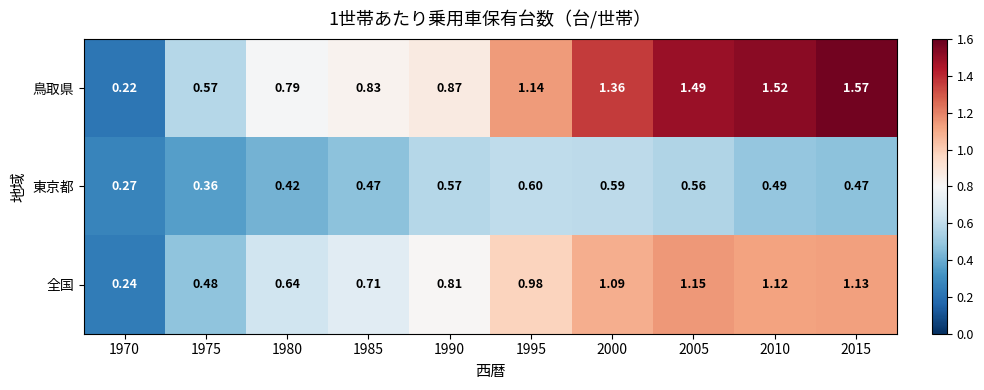

Is the value of 鳥取県 at 2000 greater than the value of 全国 at 1995?

Yes